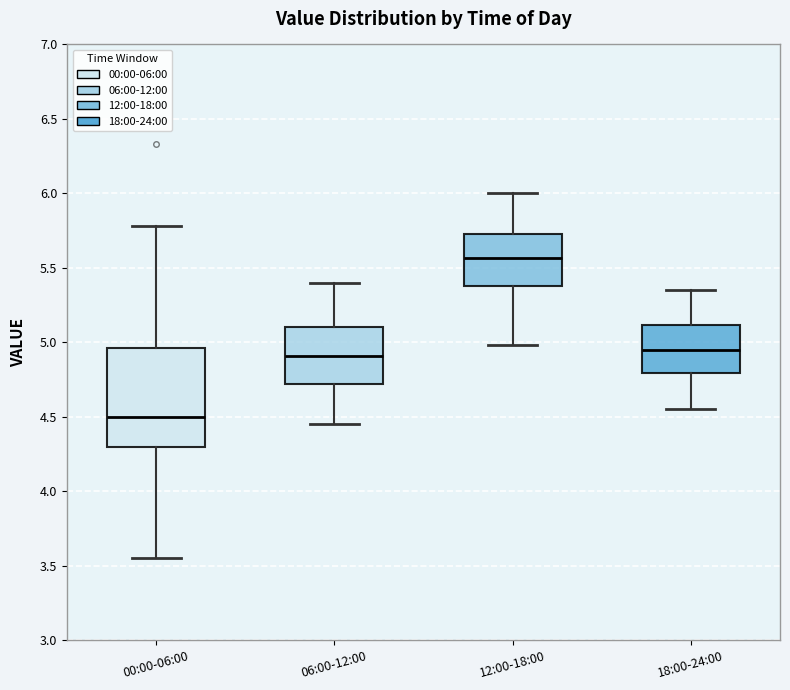

Where does the upper whisker of the box for 18:00-24:00 end on the y-axis? The values are not printed on the chart, so give them approximately, as read against the axis.

5.35